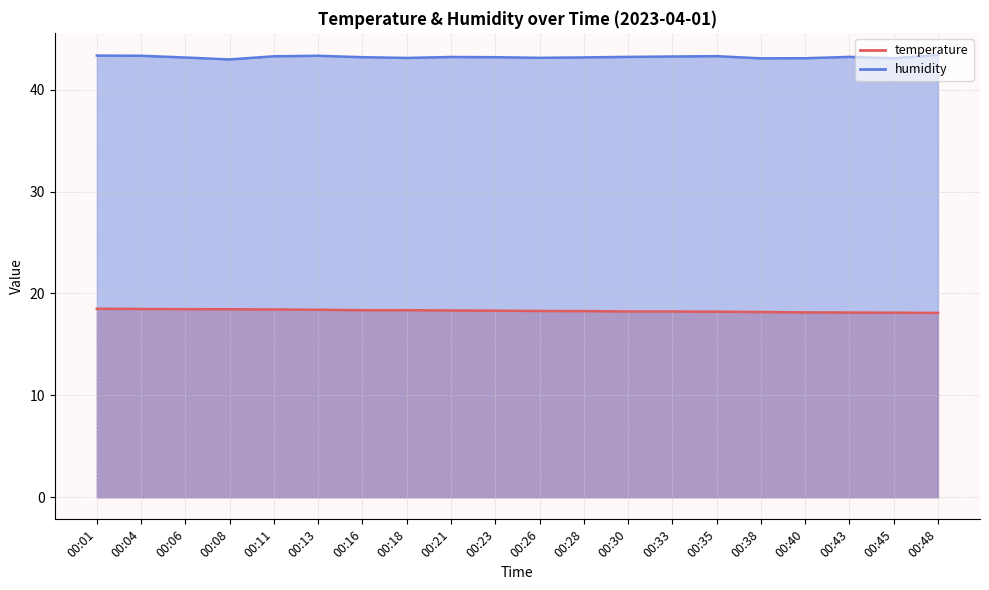

Between 00:13 and 00:23, which series saw the biggest shift?

humidity